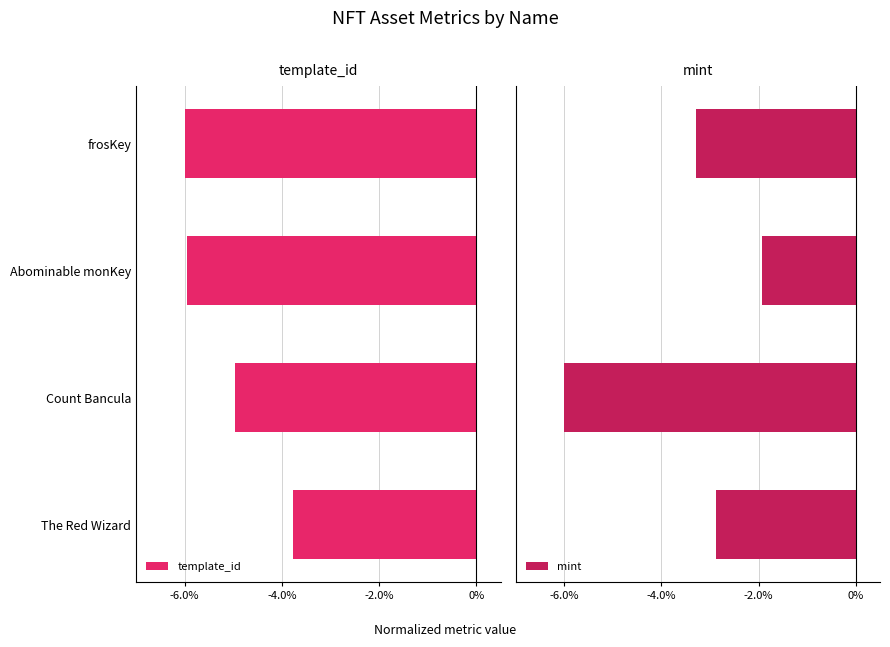

The value of template_id at The Red Wizard is -5.2. True or false?

False